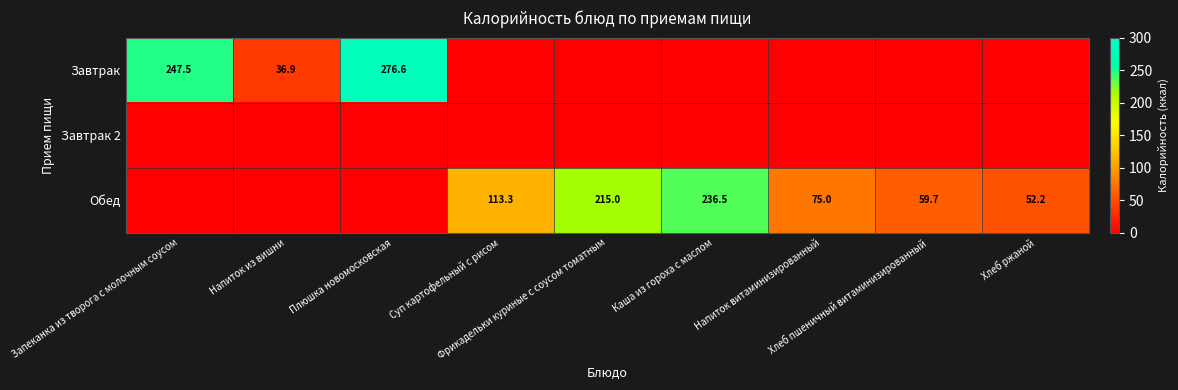

At which category is the sum across all series the highest?

Плюшка новомосковская